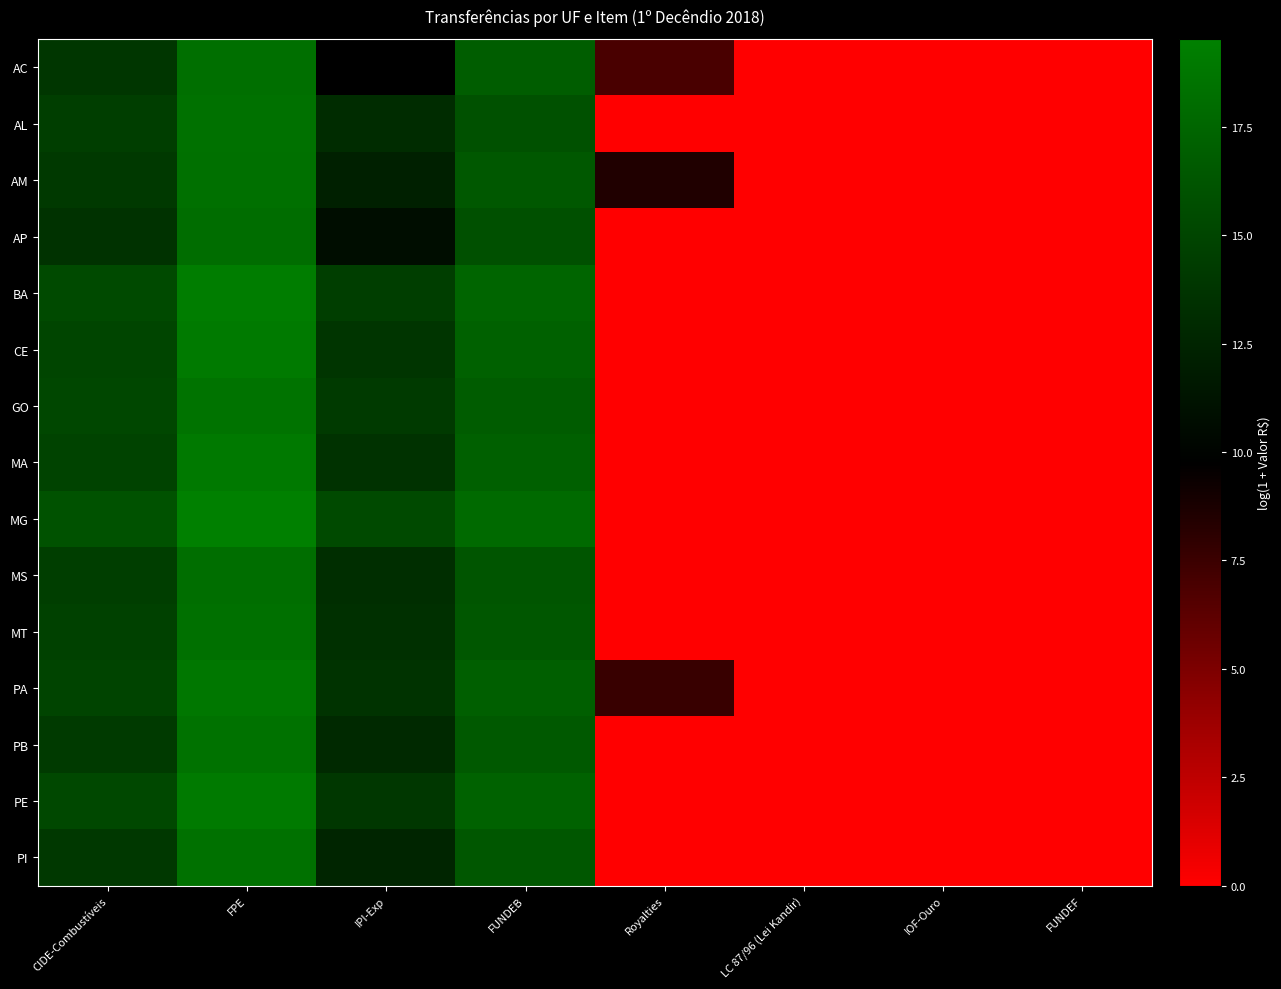

What is the difference between the highest and lowest values at CIDE-Combustíveis?

2.4